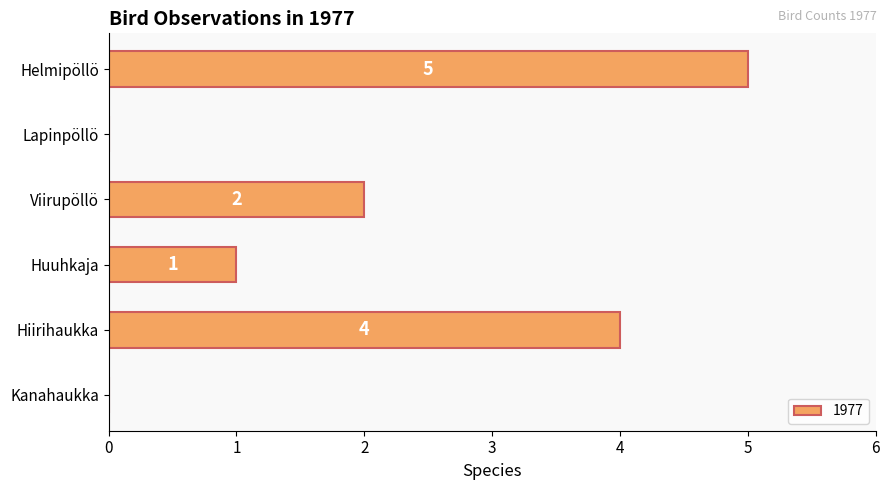

Which category has the highest value across all series?

Helmipöllö